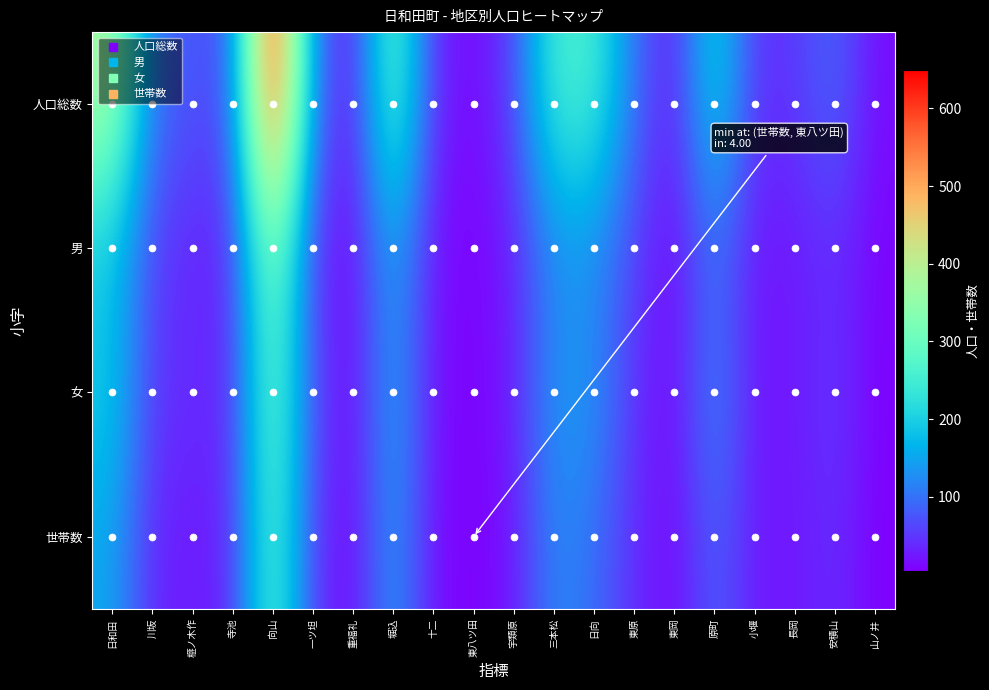

Reading left to right, extract all data points from this chart.

人口総数: 日和田=380	川坂=102	榧ノ木作=74	寺池=73	向山=650	一ツ坦=112	重福礼=15	堀込=309	十二=37	東八ツ田=11	宇類原=59	三本松=257	日向=257	東原=100	東岡=20	原町=224	小堰=42	長岡=50	安積山=93	山ノ井=15
男: 日和田=183	川坂=53	榧ノ木作=32	寺池=35	向山=339	一ツ坦=44	重福礼=7	堀込=152	十二=18	東八ツ田=6	宇類原=29	三本松=118	日向=122	東原=56	東岡=9	原町=97	小堰=22	長岡=24	安積山=41	山ノ井=8
女: 日和田=197	川坂=49	榧ノ木作=42	寺池=38	向山=311	一ツ坦=68	重福礼=8	堀込=157	十二=19	東八ツ田=5	宇類原=30	三本松=139	日向=135	東原=44	東岡=11	原町=127	小堰=20	長岡=26	安積山=52	山ノ井=7
世帯数: 日和田=152	川坂=34	榧ノ木作=26	寺池=36	向山=289	一ツ坦=52	重福礼=7	堀込=145	十二=16	東八ツ田=4	宇類原=22	三本松=122	日向=97	東原=41	東岡=9	原町=87	小堰=26	長岡=22	安積山=43	山ノ井=5